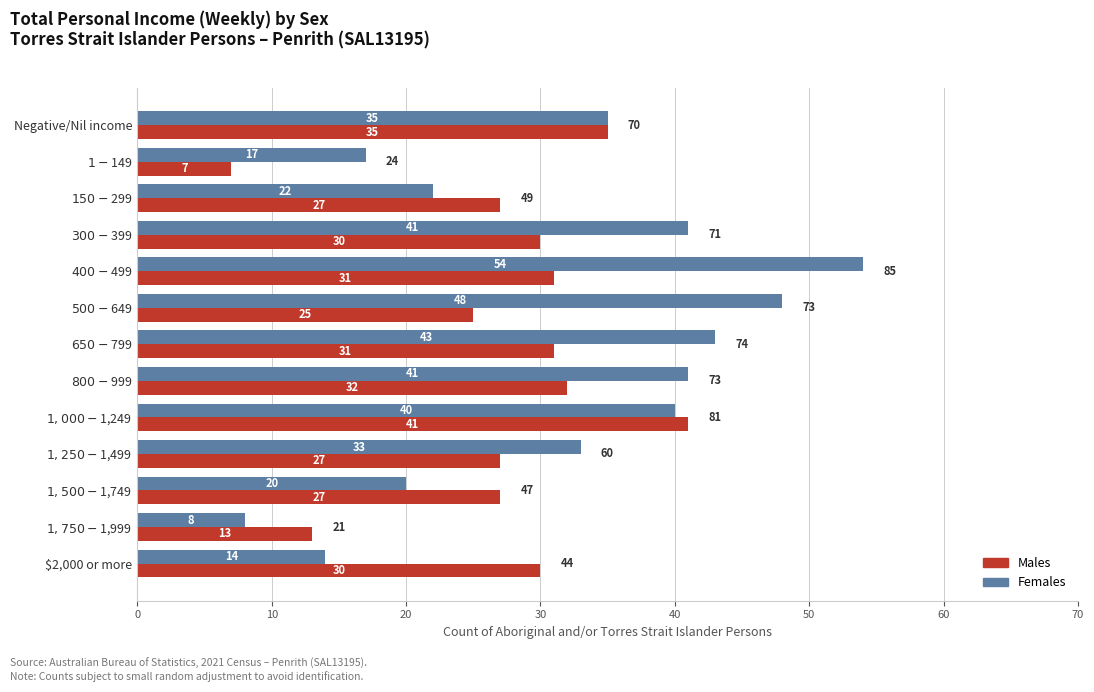

What is the difference between the maximum and minimum values in the Females series?

46